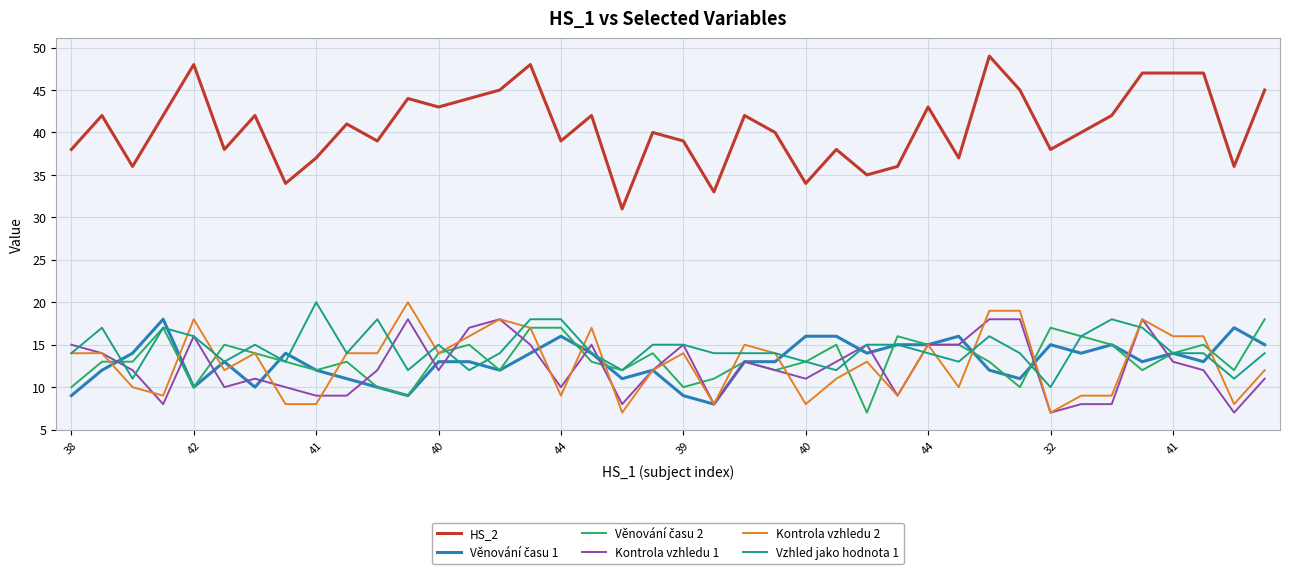

Which series has the largest range (max minus min)?

HS_2